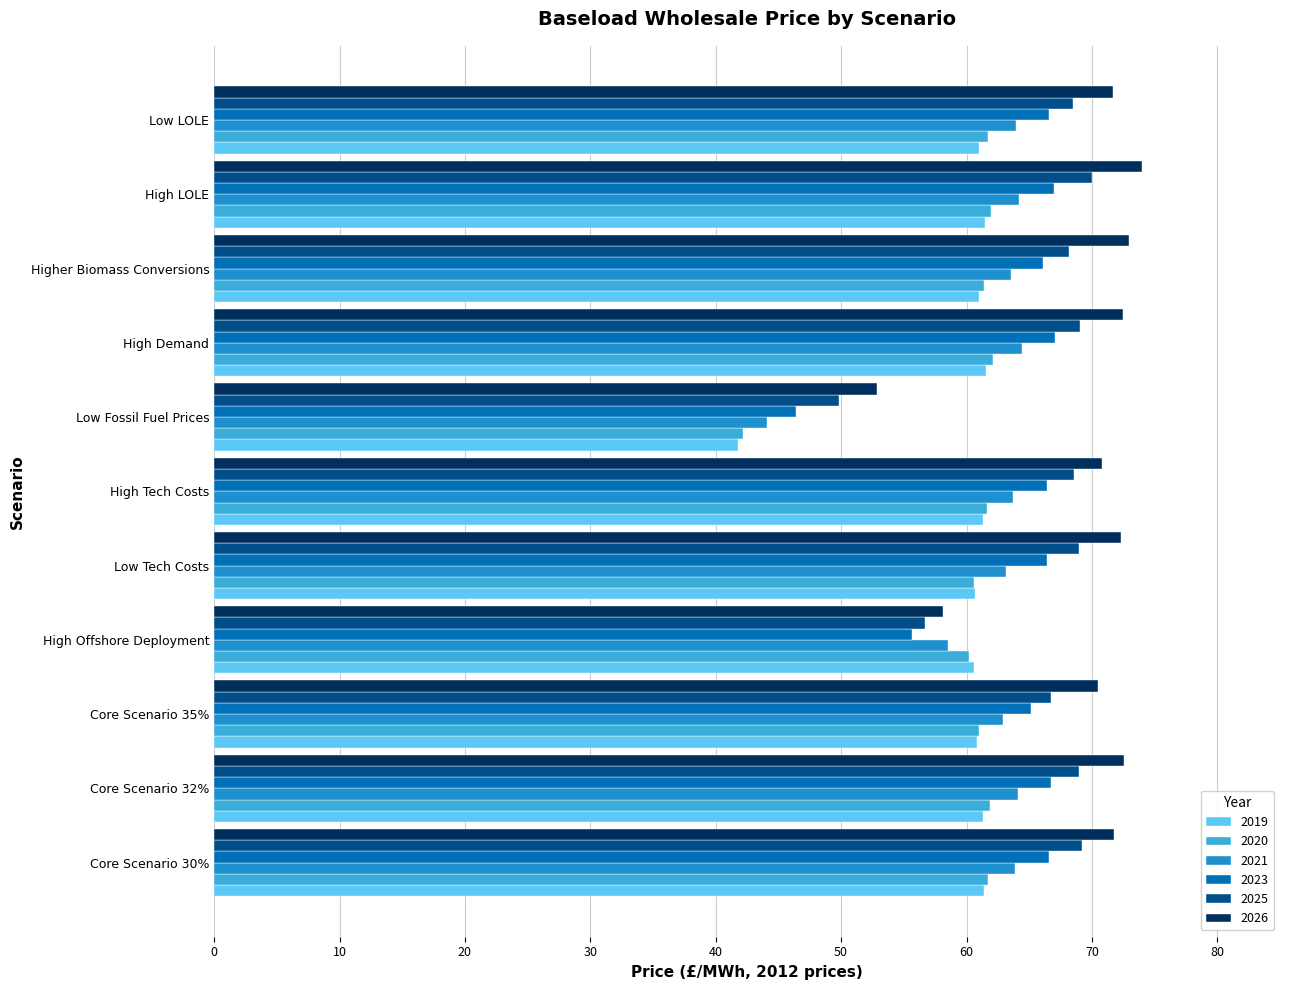

What is the difference between the 2026 values at Low Tech Costs and Higher Biomass Conversions?

0.6